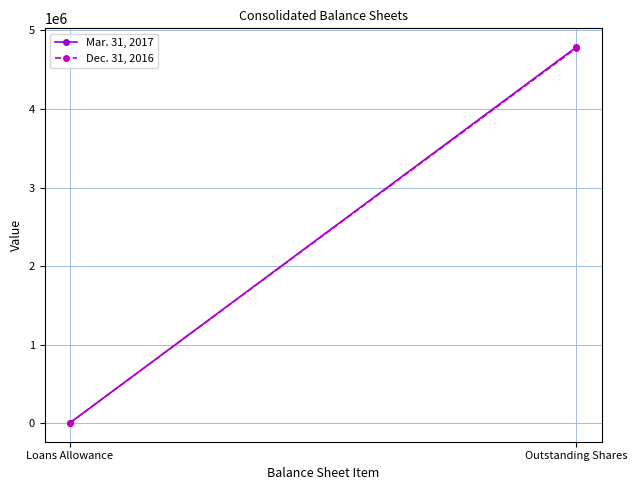

Reading left to right, what are all the values shown in this chart?

Mar. 31, 2017: 3993	4787356
Dec. 31, 2016: 3863	4774856